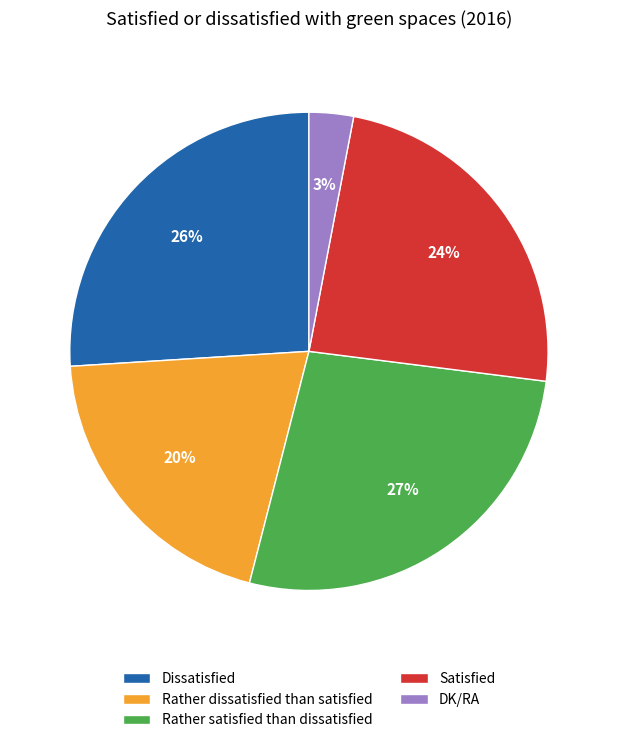

Is there a majority slice in this chart?

No